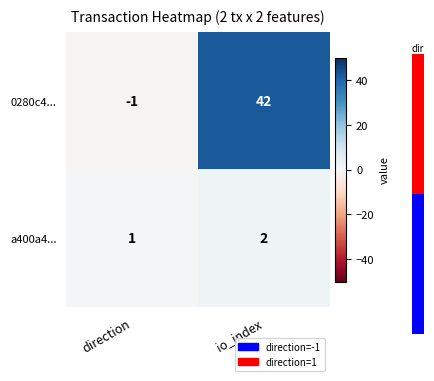

Which has a higher value, direction or io_index?

io_index